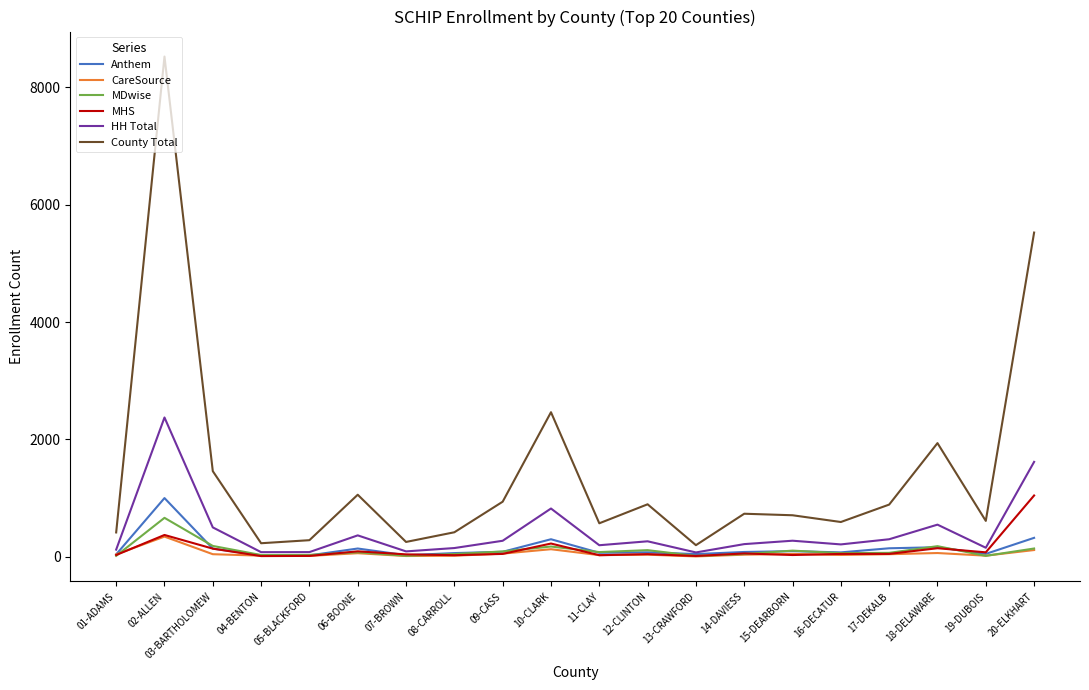

At which category is the sum across all series the highest?

02-ALLEN